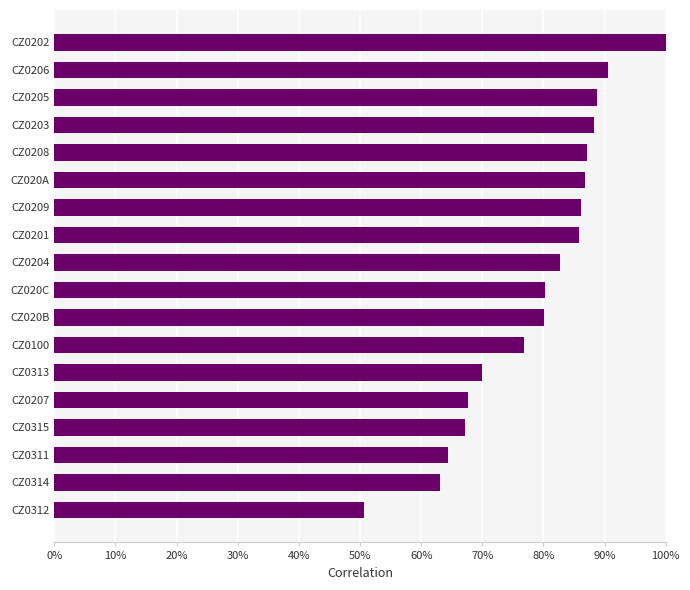

Does the chart contain any negative values?

No